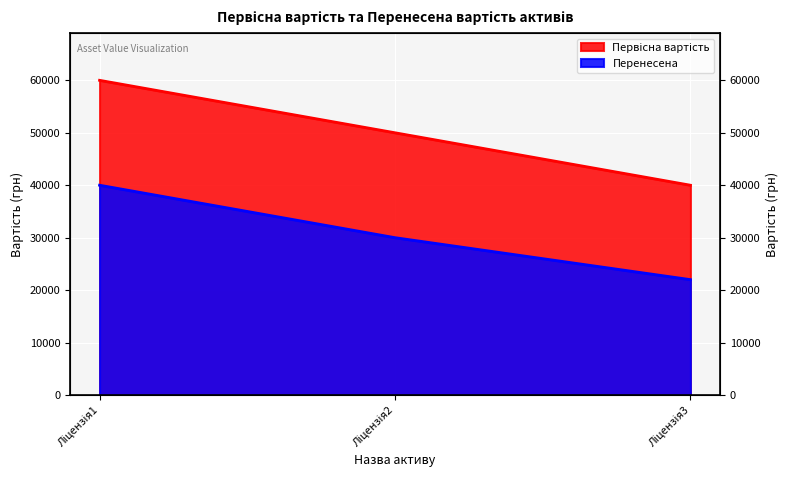

What is the difference between the maximum and second lowest values in the Первісна вартість series?

10000